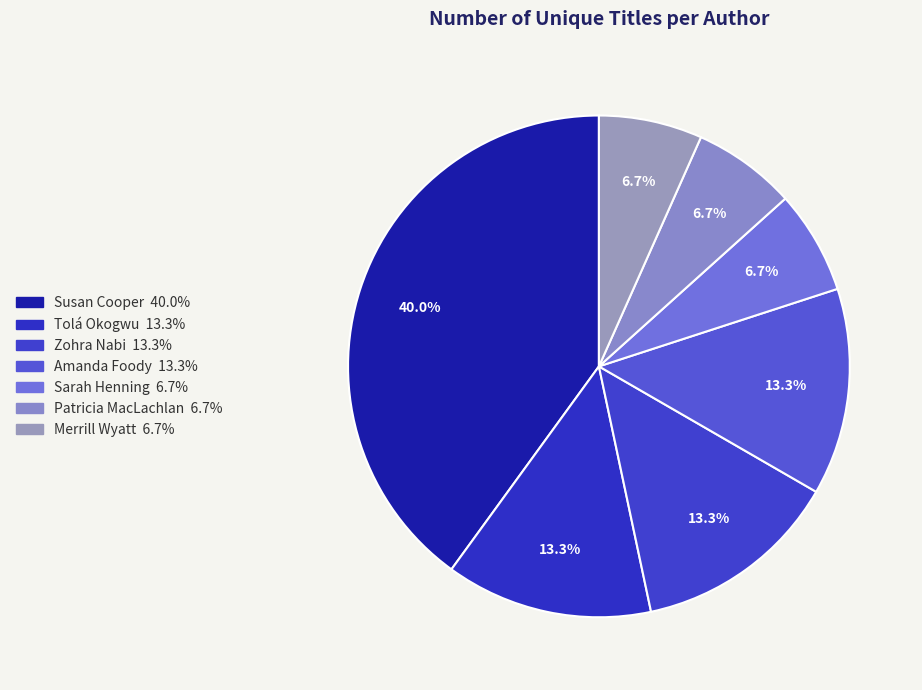

Which slice is the largest?

Susan Cooper